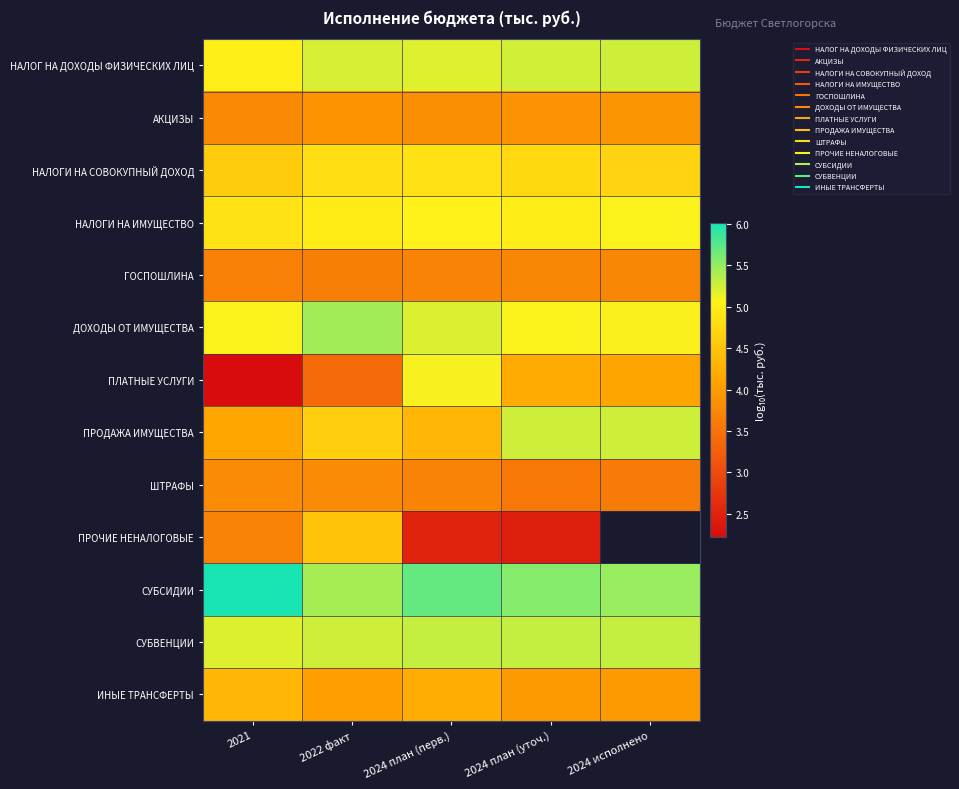

The НАЛОГИ НА ИМУЩЕСТВО series shows 5.1 at 2024 исполнено. True or false?

True